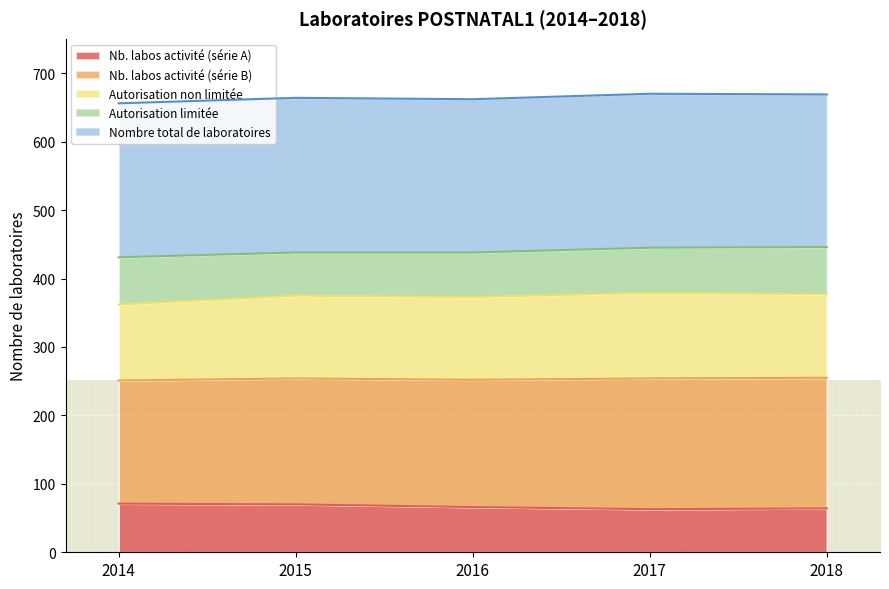

What is the difference between the maximum and second lowest values in the Autorisation non limitée series?

6